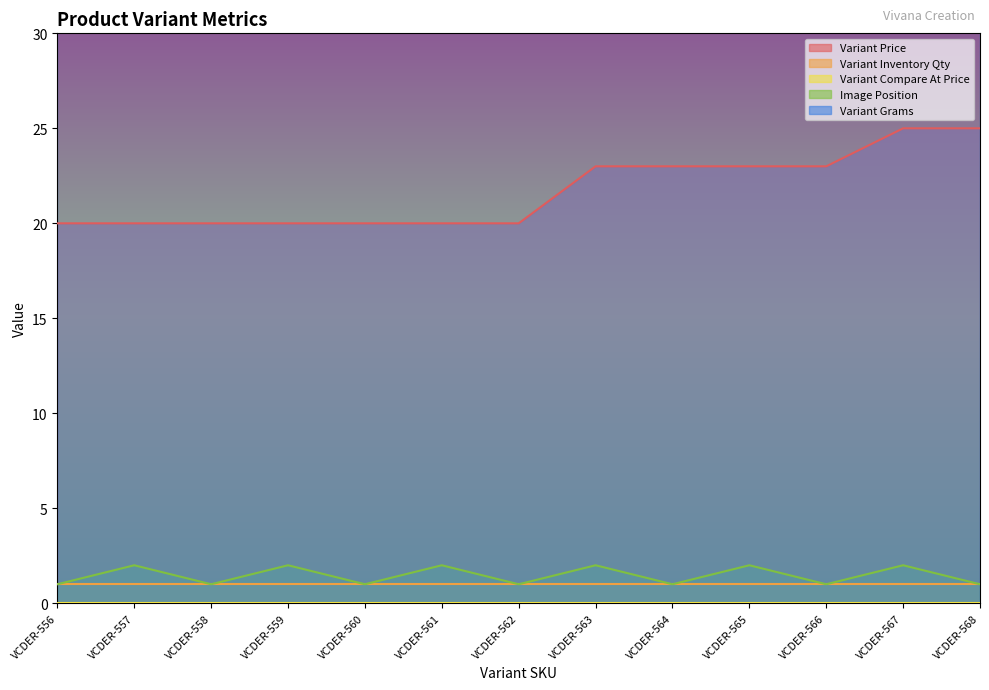

Which category has the lowest value in the Variant Compare At Price series?

VCDER-556